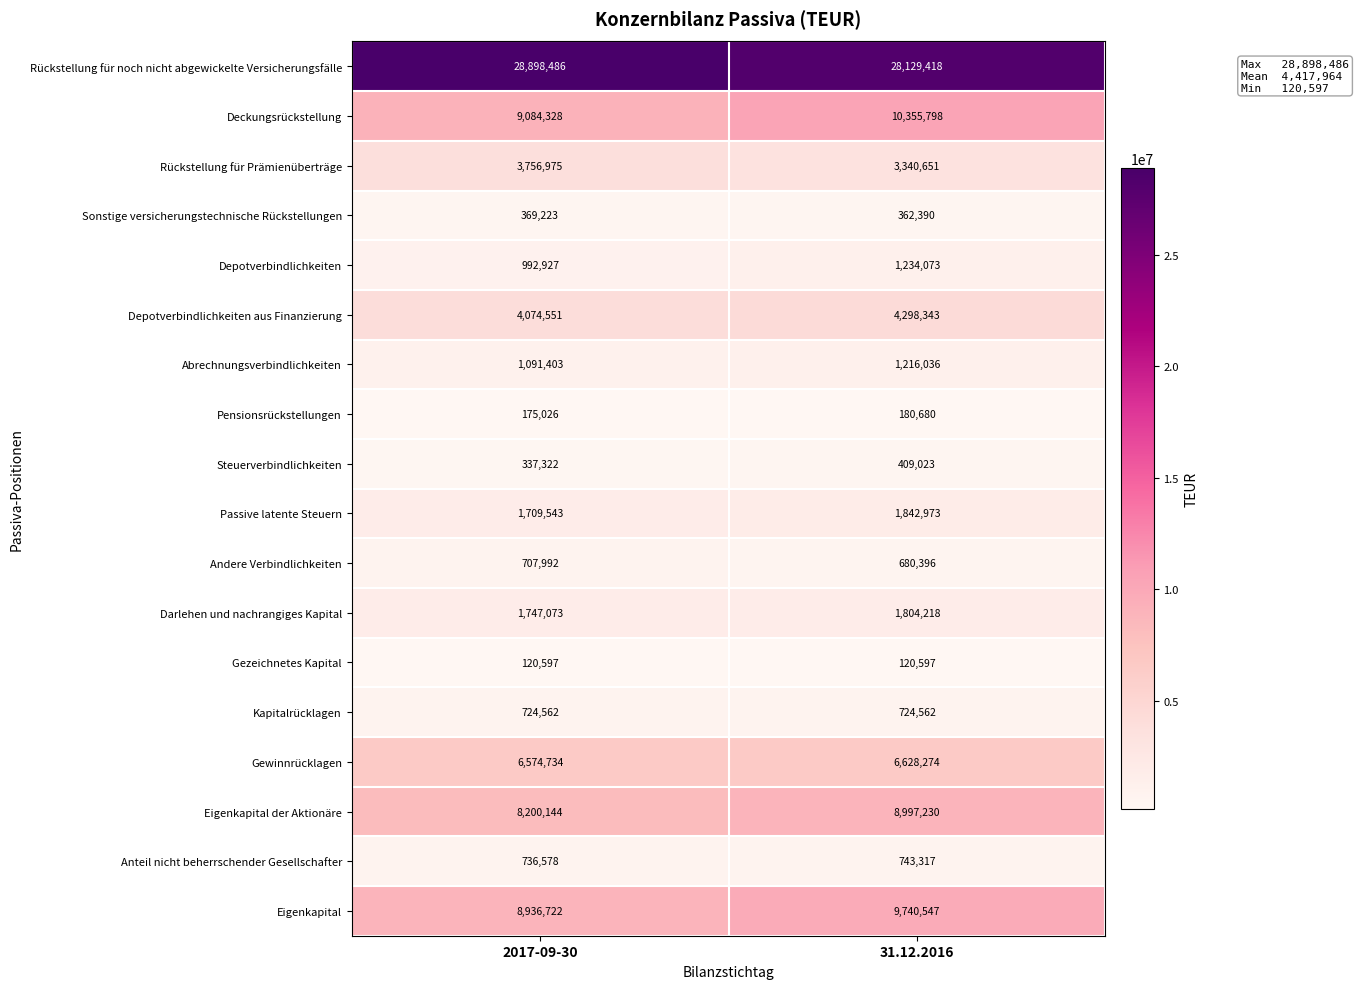

Rank the series at 2017-09-30 from highest to lowest value.

Rückstellung für noch nicht abgewickelte Versicherungsfälle, Deckungsrückstellung, Eigenkapital, Eigenkapital der Aktionäre, Gewinnrücklagen, Depotverbindlichkeiten aus Finanzierung, Rückstellung für Prämienüberträge, Darlehen und nachrangiges Kapital, Passive latente Steuern, Abrechnungsverbindlichkeiten, Depotverbindlichkeiten, Anteil nicht beherrschender Gesellschafter, Kapitalrücklagen, Andere Verbindlichkeiten, Sonstige versicherungstechnische Rückstellungen, Steuerverbindlichkeiten, Pensionsrückstellungen, Gezeichnetes Kapital